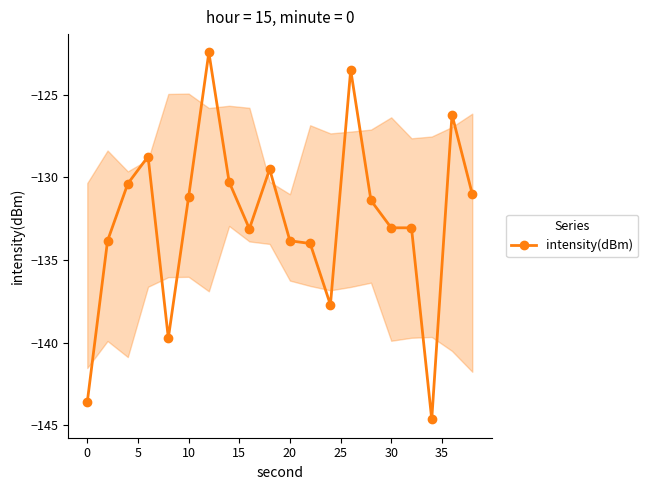

Reading right to left, what are all the values shown in this chart?

-131.0	-126.2	-144.7	-133.1	-133.1	-131.4	-123.5	-137.7	-134.0	-133.8	-129.5	-133.1	-130.3	-122.4	-131.2	-139.7	-128.7	-130.4	-133.8	-143.6